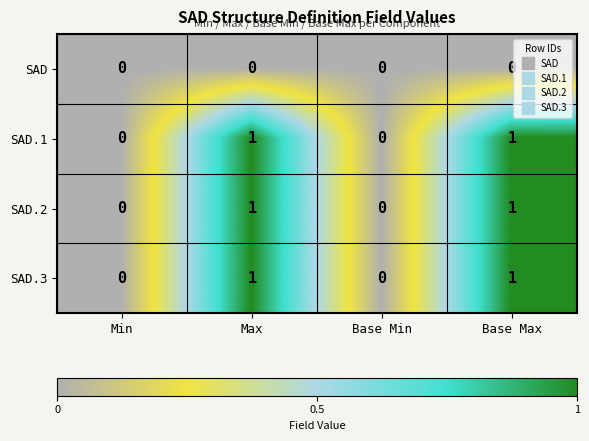

How many data points in SAD.2 are less than 1?

2